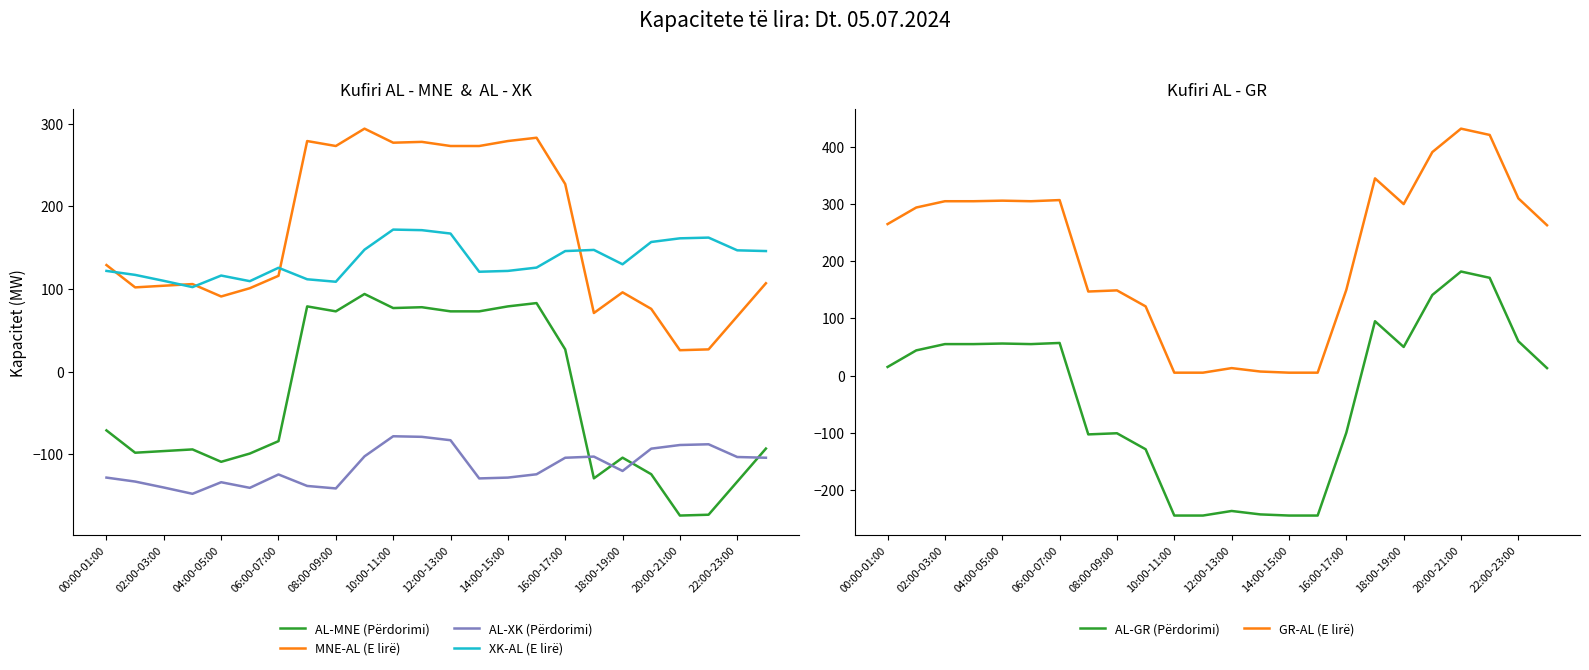

True or false: XK-AL (E lirë) and AL-MNE (Përdorimi) intersect in this chart.

False